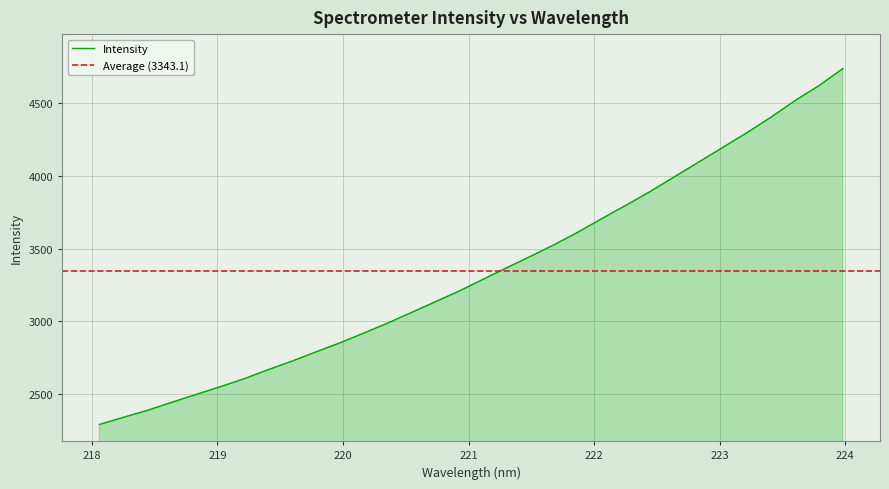

True or false: the data has more than 2 interior local peaks.

False